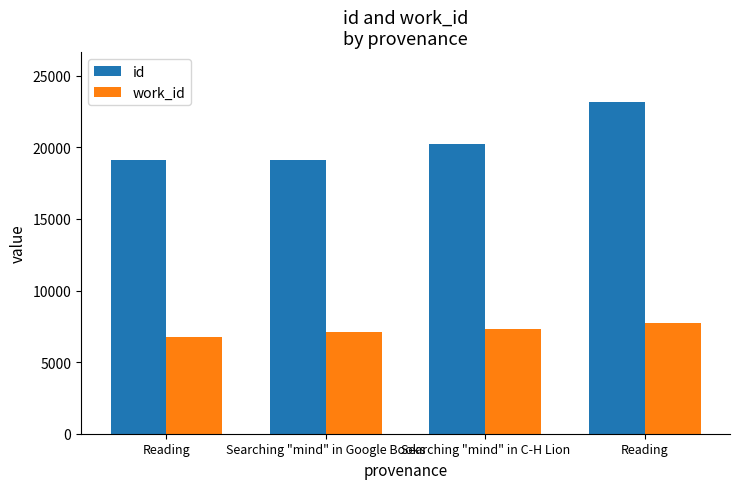

Which series has the largest range (max minus min)?

id